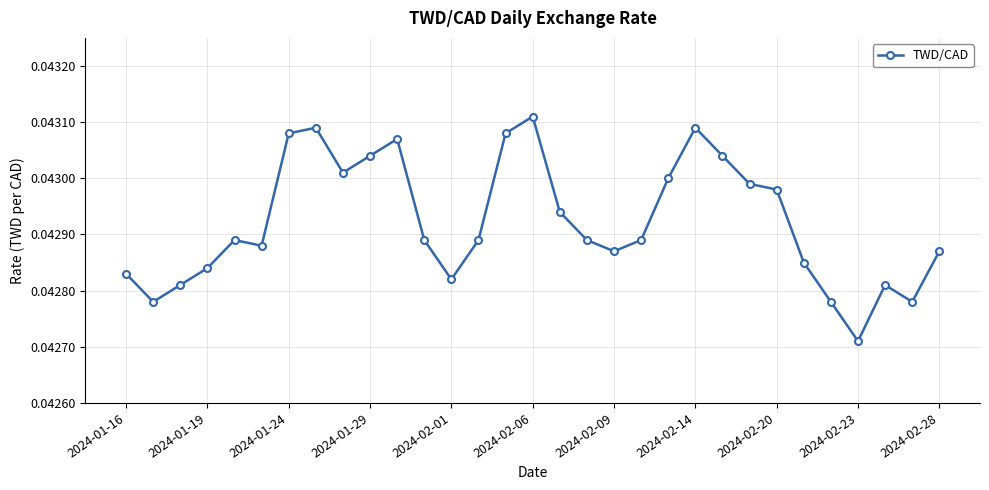

What is the sum of all values?

1.3